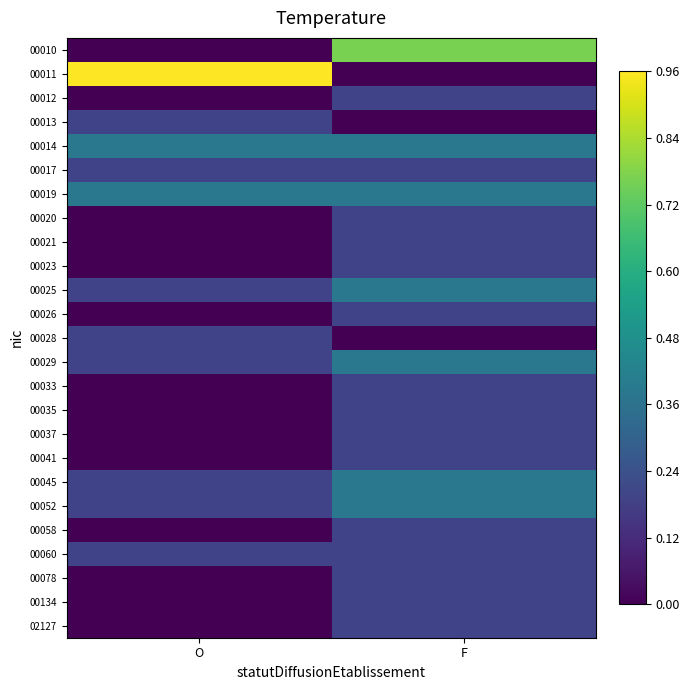

Rank the series at F from lowest to highest value.

00011, 00013, 00028, 00012, 00017, 00020, 00021, 00023, 00026, 00033, 00035, 00037, 00041, 00058, 00060, 00078, 00134, 02127, 00014, 00019, 00025, 00029, 00045, 00052, 00010